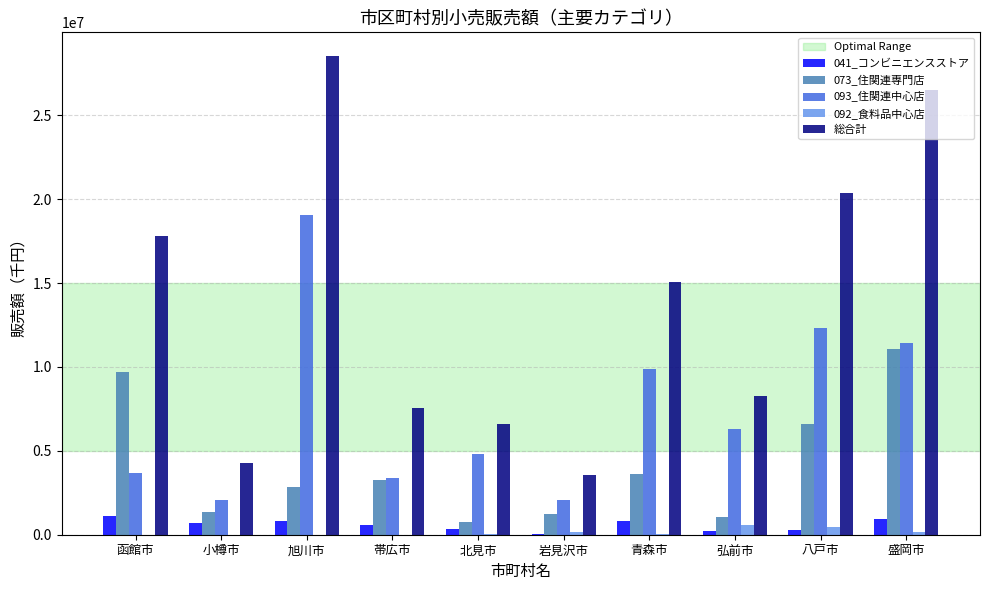

Is the value of 総合計 at 函館市 greater than the value of 093_住関連中心店 at 弘前市?

Yes